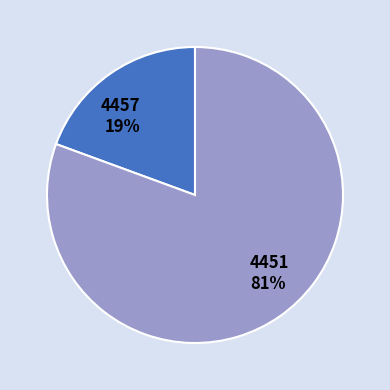

Which has a higher value, 4451 or 4457?

4451